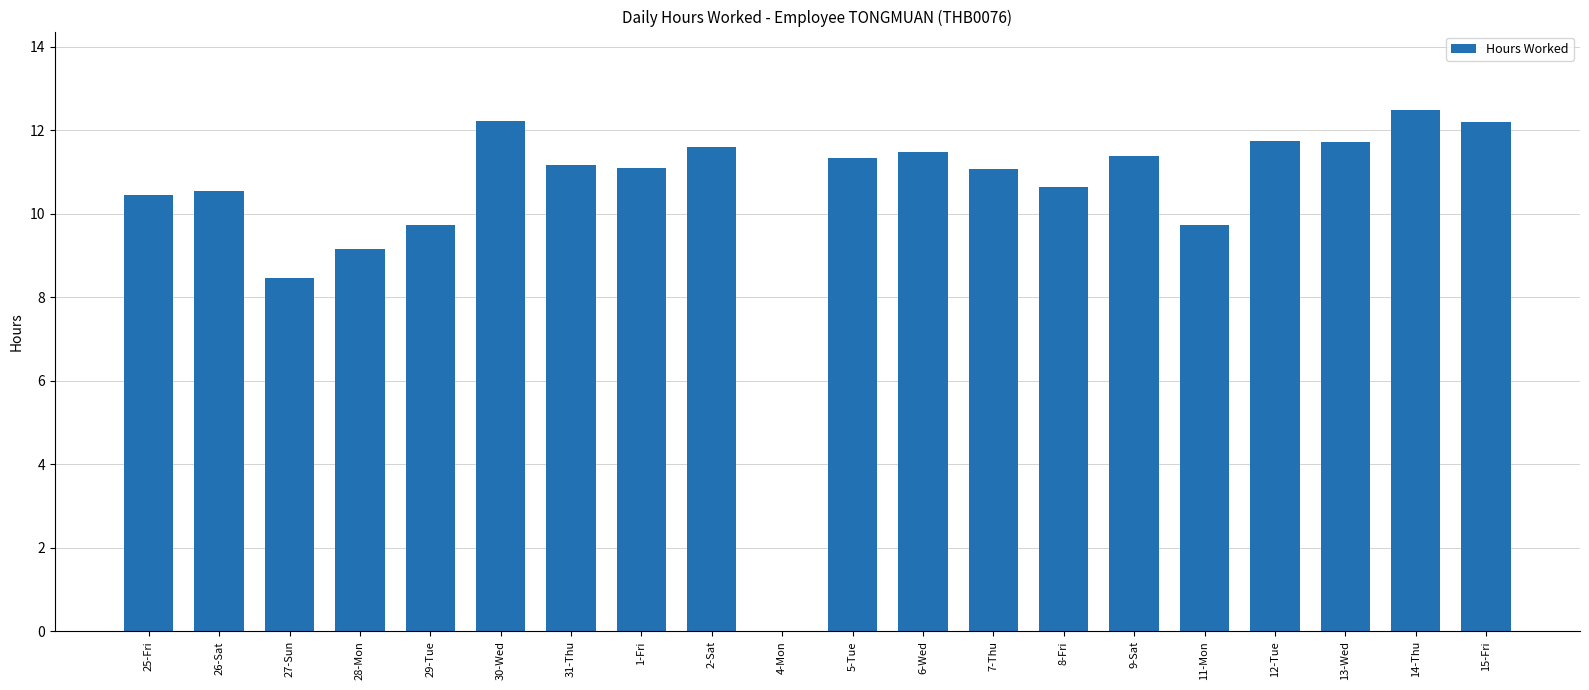

Read the value at 30-Wed.

12.2